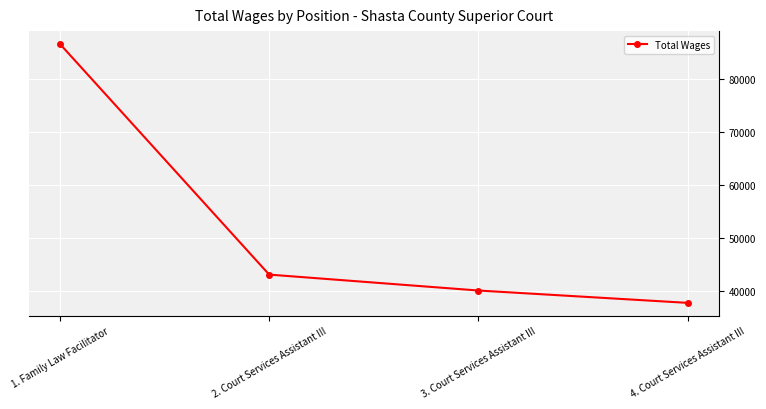

The value at 2. Court Services Assistant III is 58619. True or false?

False